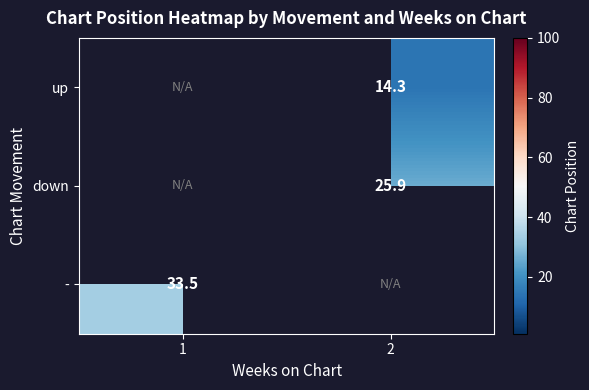

What is the greatest value displayed?

33.5